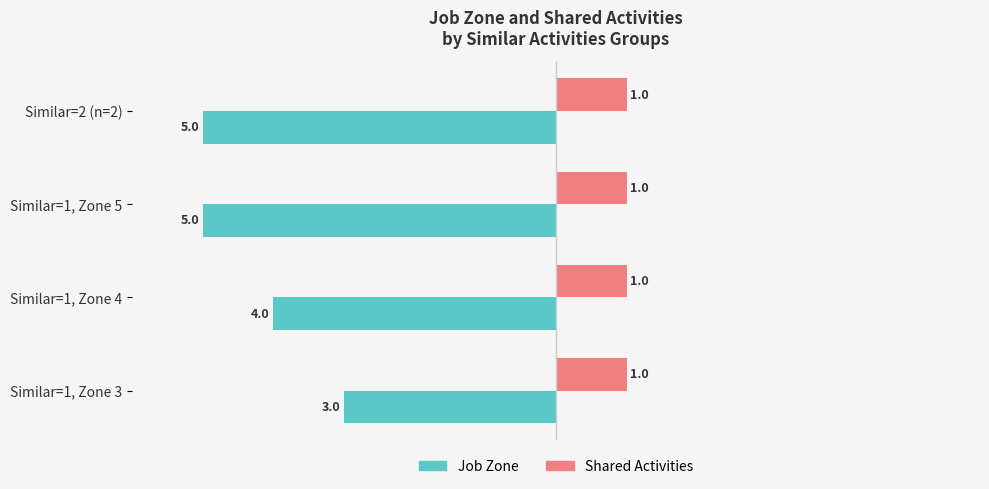

What are all the series names shown in the legend?

Job Zone, Shared Activities